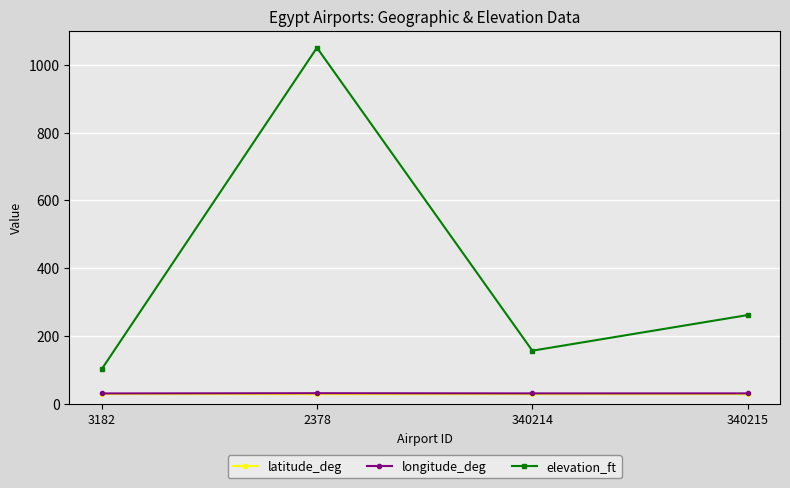

Does the chart have visible grid lines?

Yes